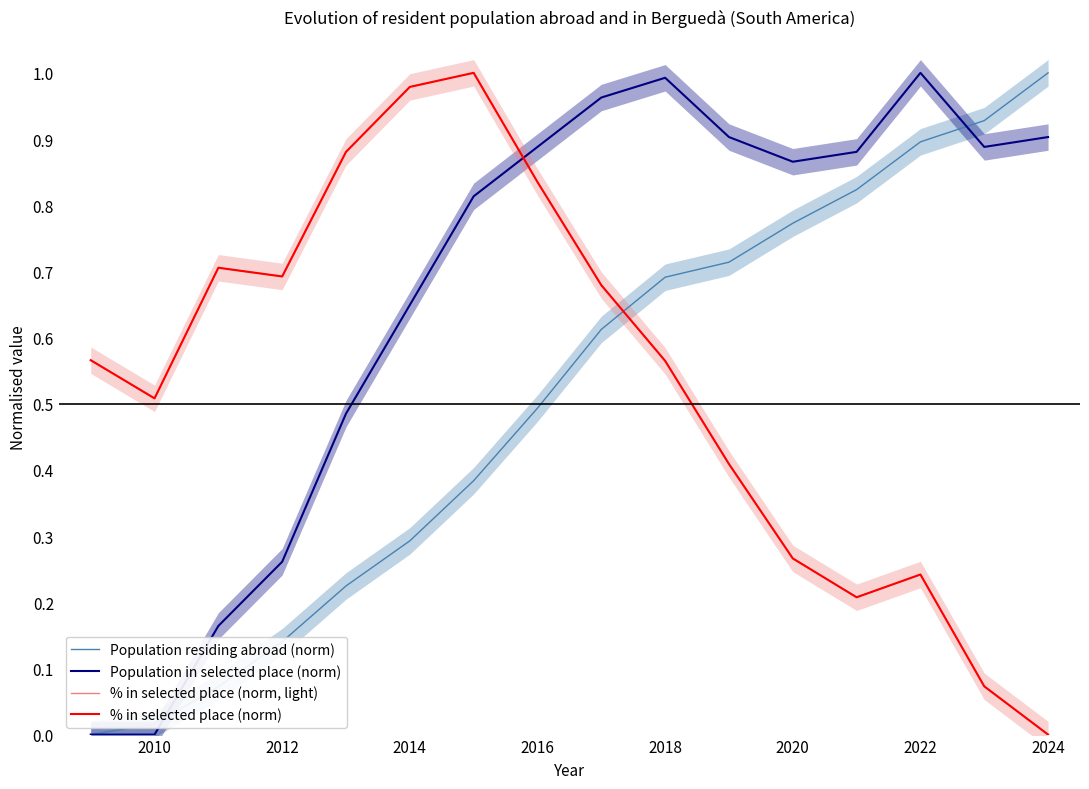

Which series has the largest total across all categories?

Population in selected place (norm)